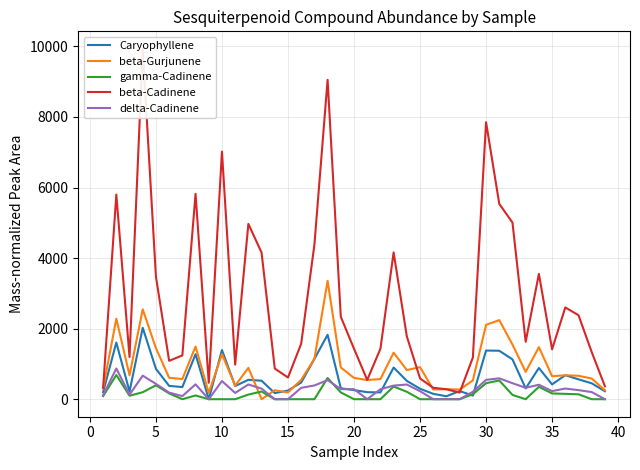

In Caryophyllene, how many points are lower than both neighbors (excluding endpoints)?

10